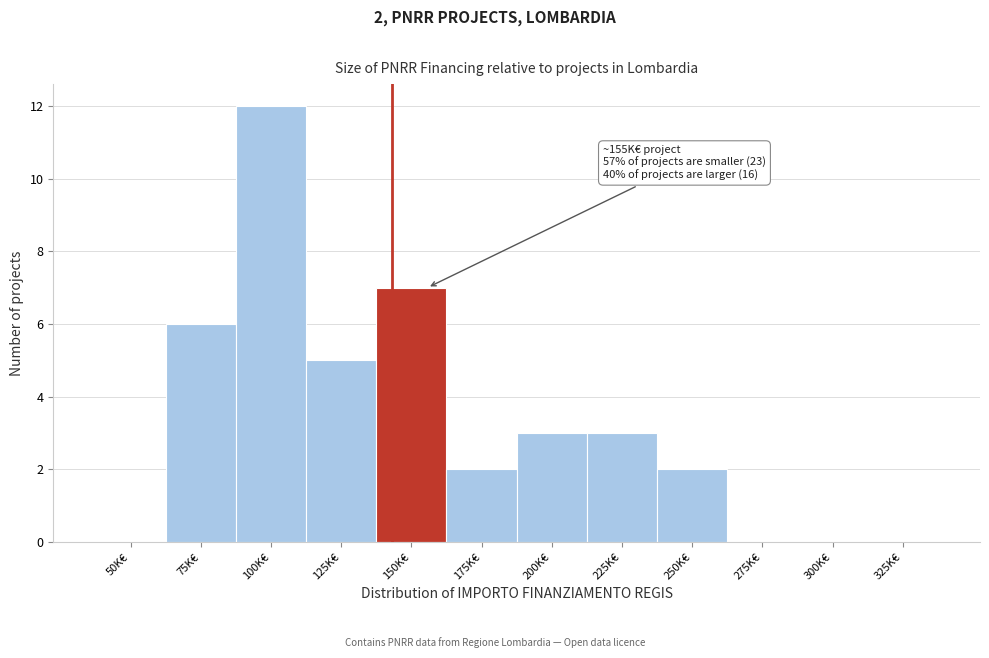

Reading left to right, what are all the values shown in this chart?

50K€=0	75K€=6	100K€=12	125K€=5	150K€=7	175K€=2	200K€=3	225K€=3	250K€=2	275K€=0	300K€=0	325K€=0